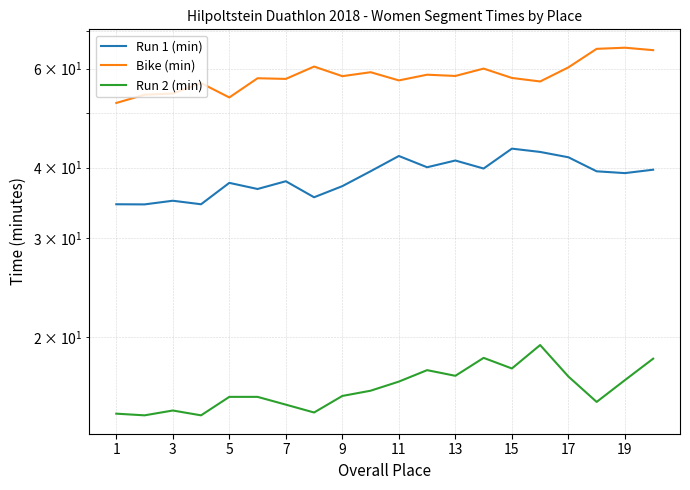

Reading left to right, transcribe all the data shown in this chart.

Run 1 (min): 34.5	34.4	35.0	34.5	37.6	36.7	37.9	35.5	37.1	39.4	42.0	40.1	41.2	39.9	43.2	42.7	41.8	39.4	39.1	39.7
Bike (min): 52.1	53.9	54.2	56.5	53.3	57.7	57.5	60.5	58.2	59.1	57.2	58.5	58.2	60.0	57.8	56.9	60.3	65.0	65.3	64.7
Run 2 (min): 14.6	14.5	14.8	14.5	15.7	15.7	15.2	14.7	15.7	16.1	16.7	17.5	17.1	18.4	17.6	19.4	17.0	15.3	16.8	18.3